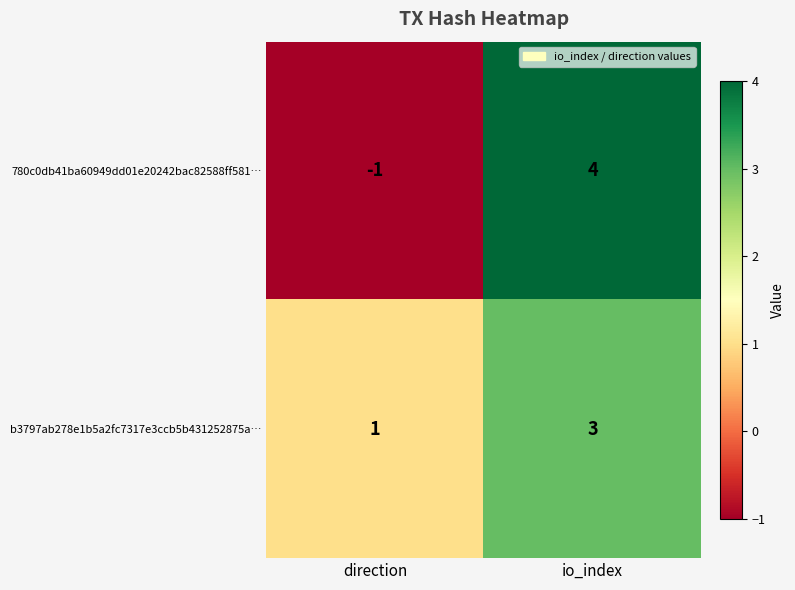

What is the greatest value displayed?

4